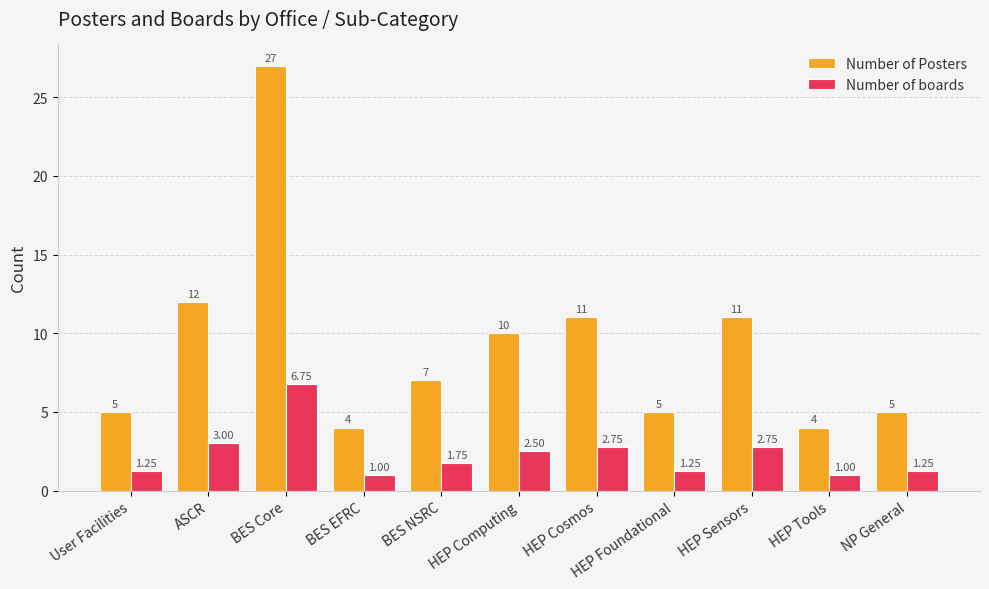

Does the chart contain stacked bars?

No